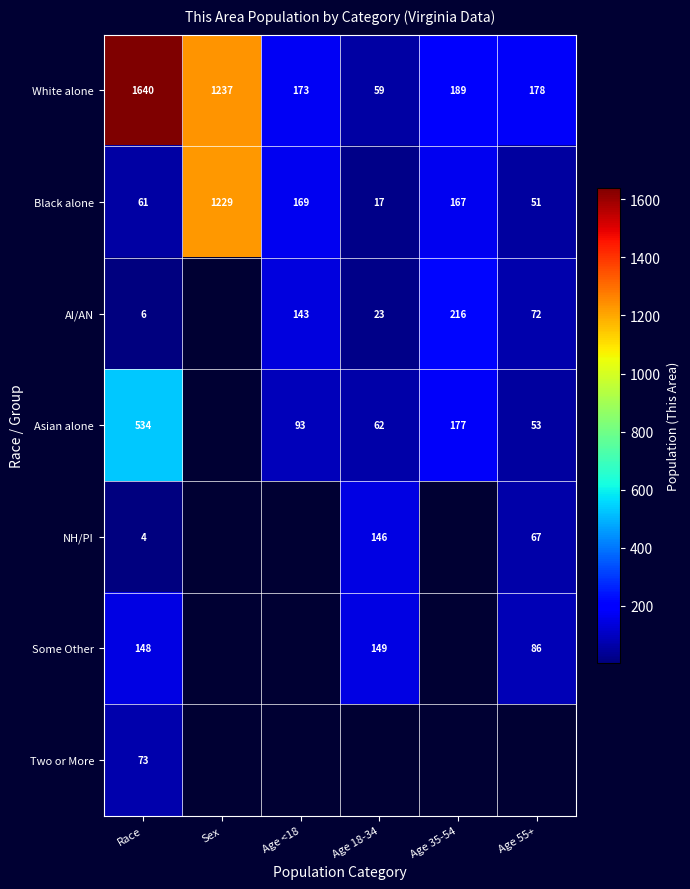

What is the approximate value of White alone at Age 55+, to the nearest 100?

200